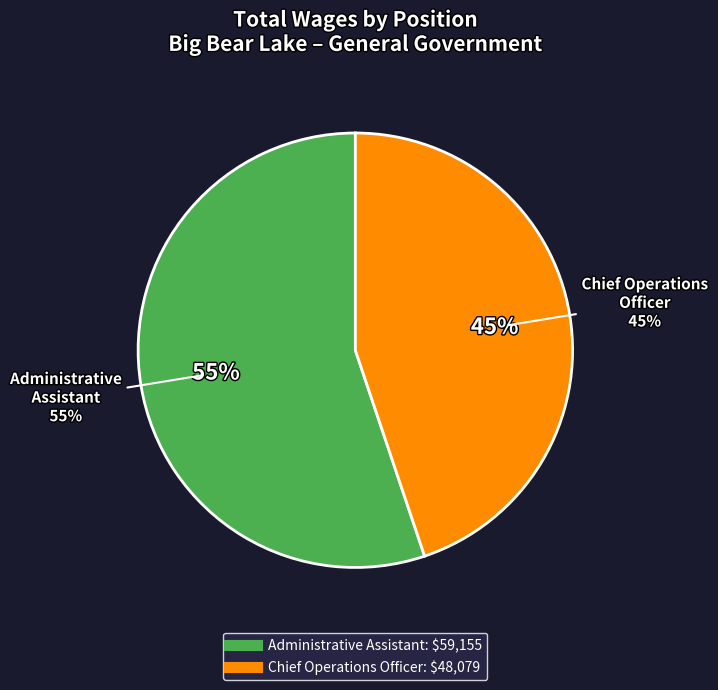

What is the change in value from Administrative Assistant to Chief Operations Officer?

-11076